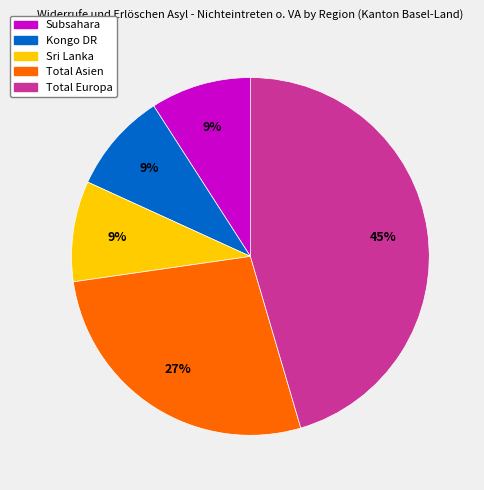

Is it true that Subsahara is 9% of the pie?

True